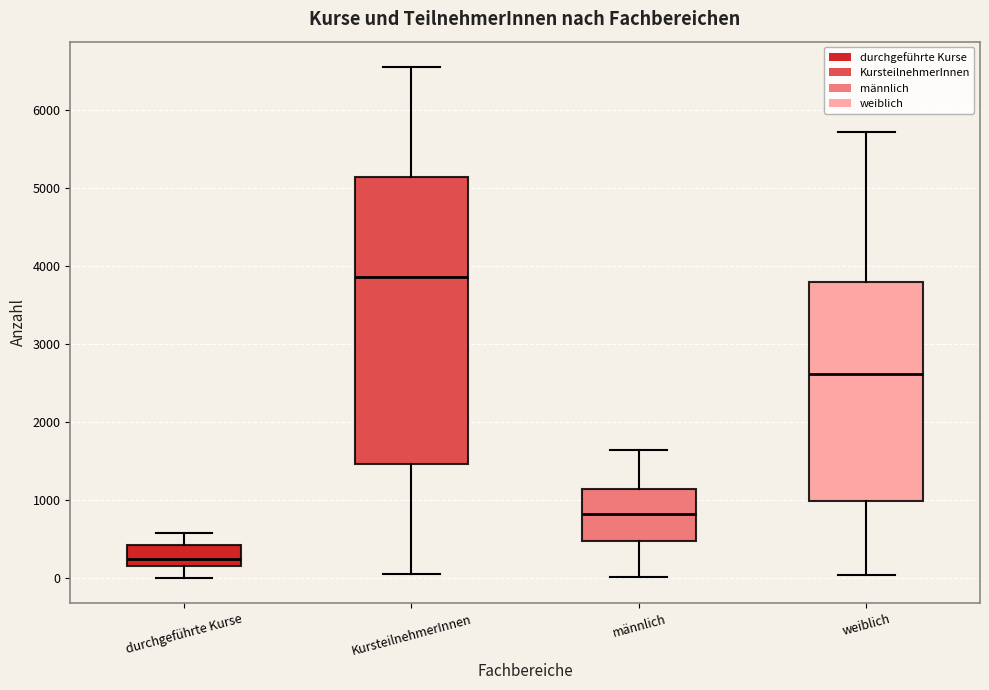

Where is the upper edge of the box for durchgeführte Kurse on the y-axis? The values are not printed on the chart, so give them approximately, as read against the axis.

400